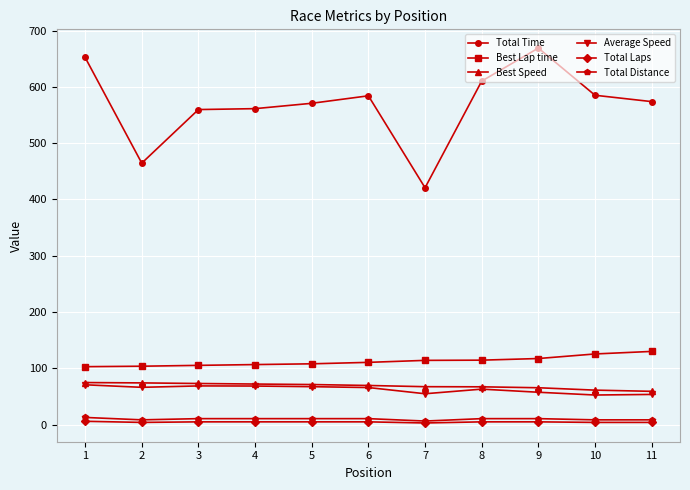

True or false: Total Laps and Total Time cross at least once.

False